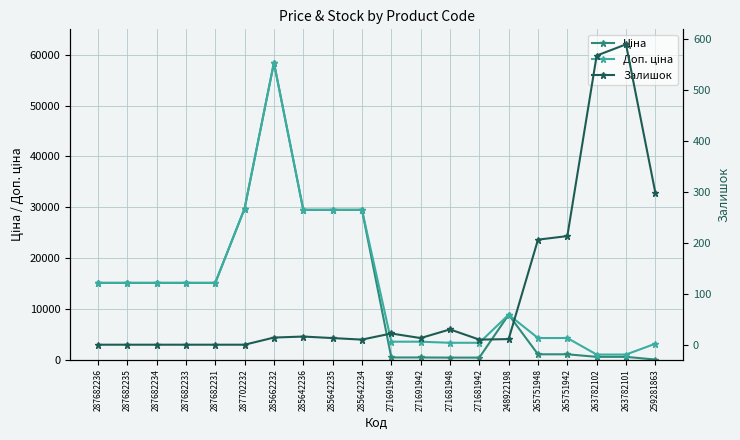

What are all the series names shown in the legend?

Ціна, Доп. ціна, Залишок